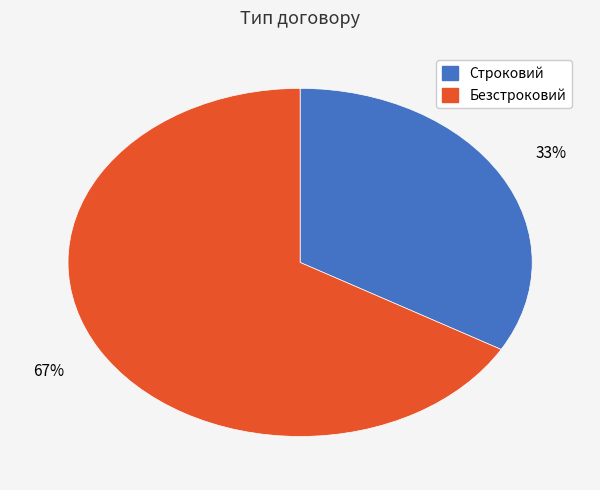

Do Строковий and Безстроковий together represent more than half of the pie?

Yes